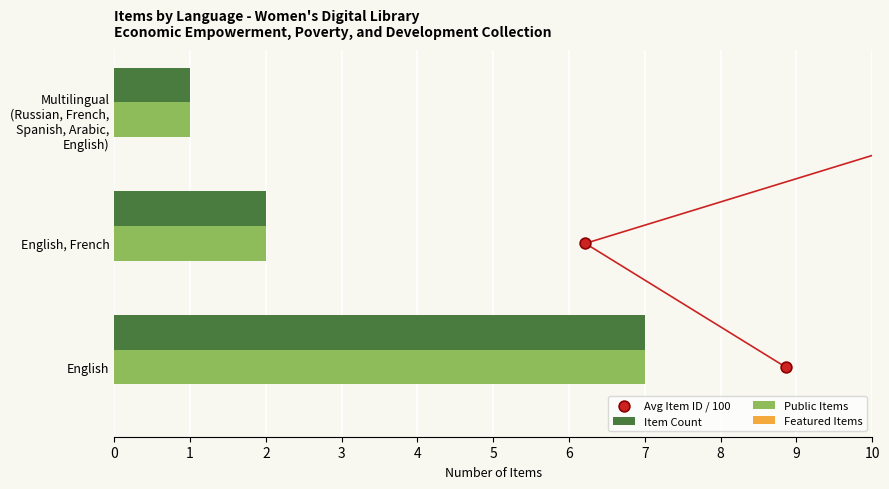

At how many categories does at least one series exceed 0?

3